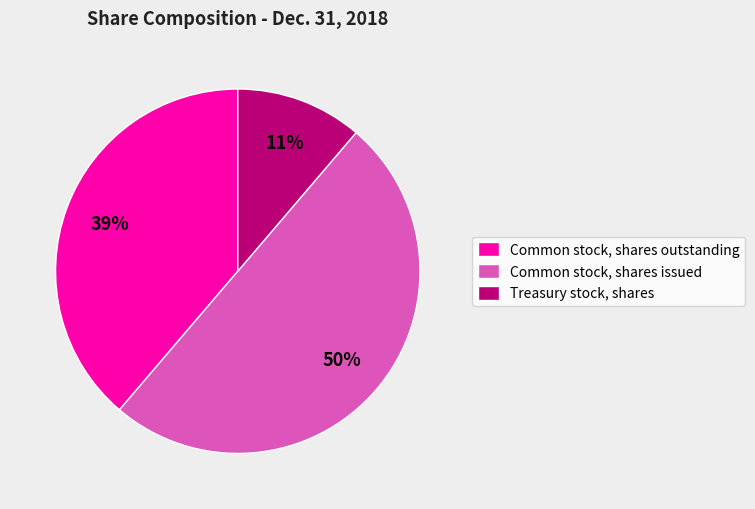

To the nearest percent, what is the difference between the largest and smallest slice percentages?

39%